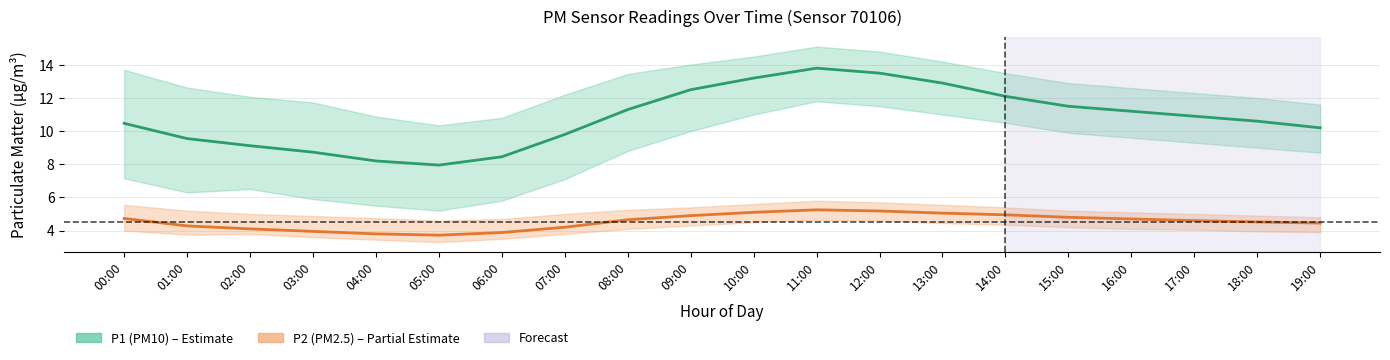

Is the value of P1 (PM10) at 12:00 greater than the value of P2 (PM2.5) at 18:00?

Yes